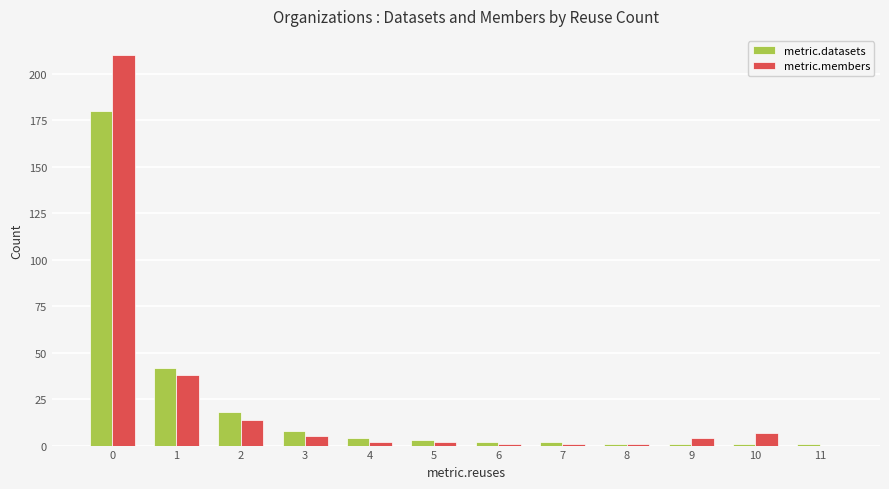

True or false: metric.members has a value of 14 at 2.

True